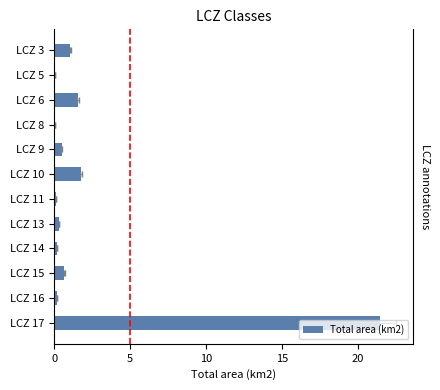

Which has a higher value, LCZ 17 or LCZ 9?

LCZ 17